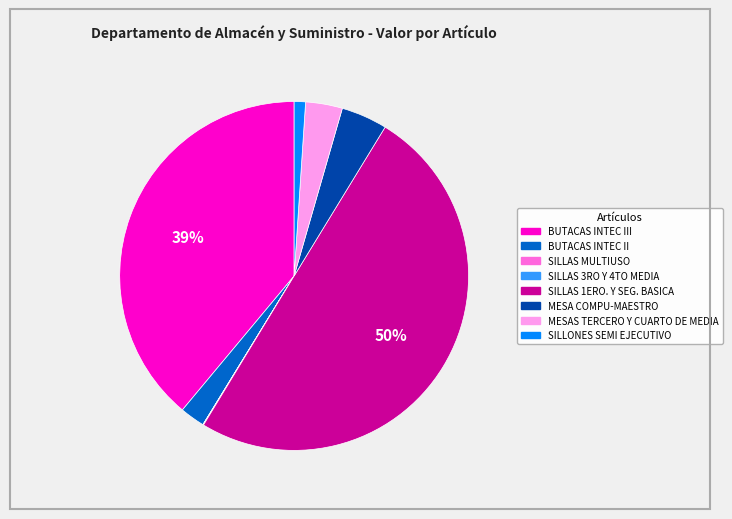

To the nearest percent, what is the average slice percentage?

12%